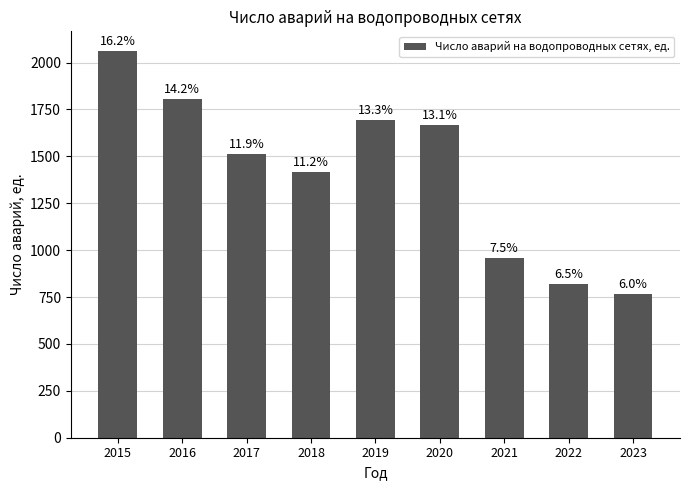

How many bars are there in total?

9